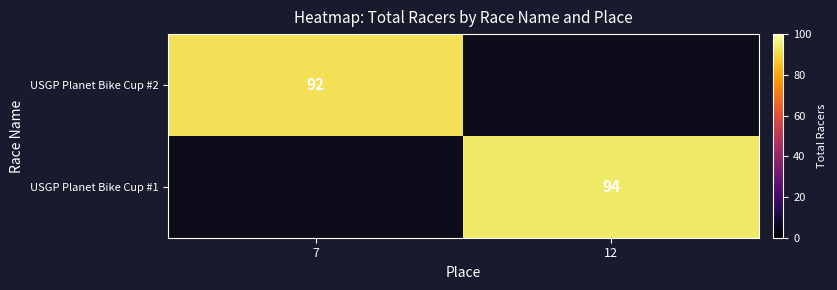

Is it true that USGP Planet Bike Cup #2 equals 47.5 at 7?

False